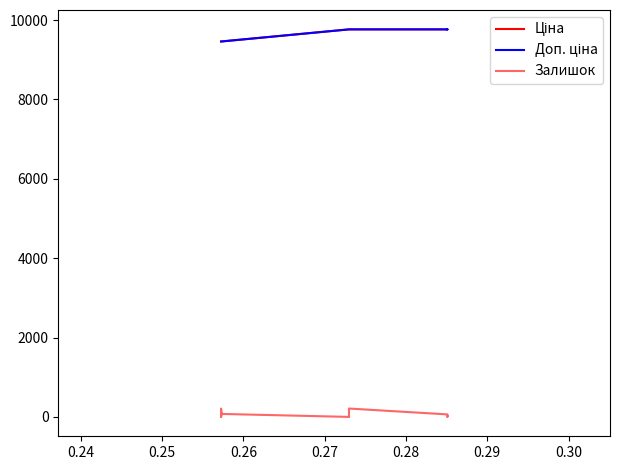

Does the chart have visible grid lines?

No